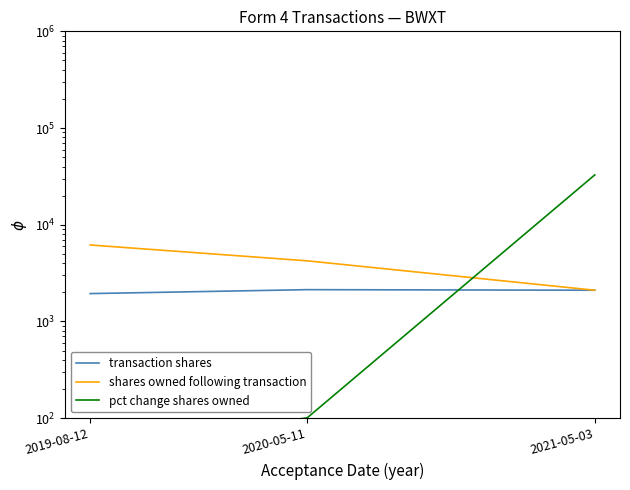

What is the label of the 2nd point from the left?

2020-05-11